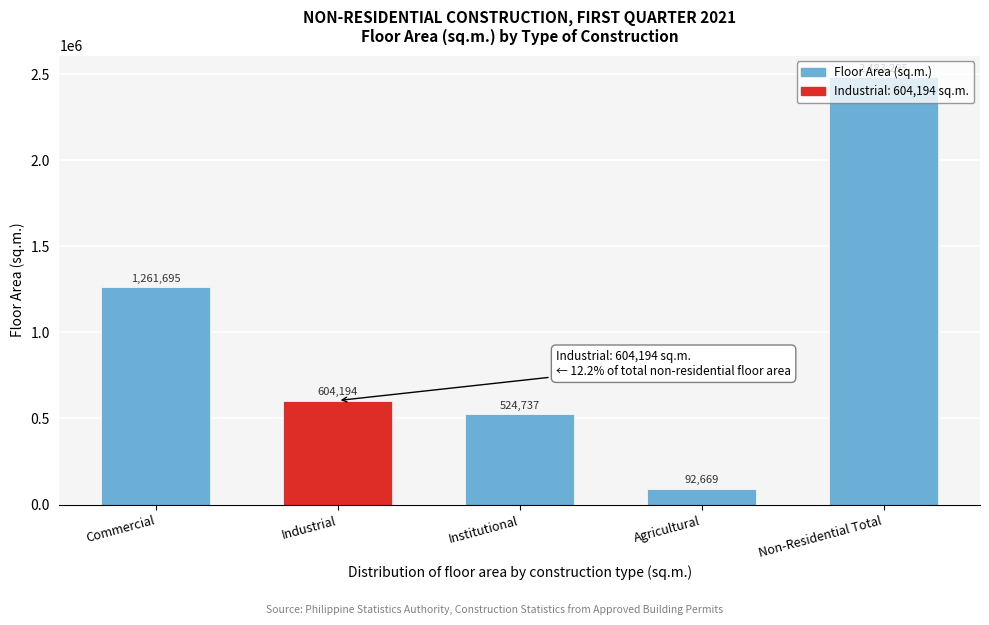

What is the ratio of the value at Industrial to the value at Institutional?

1.2